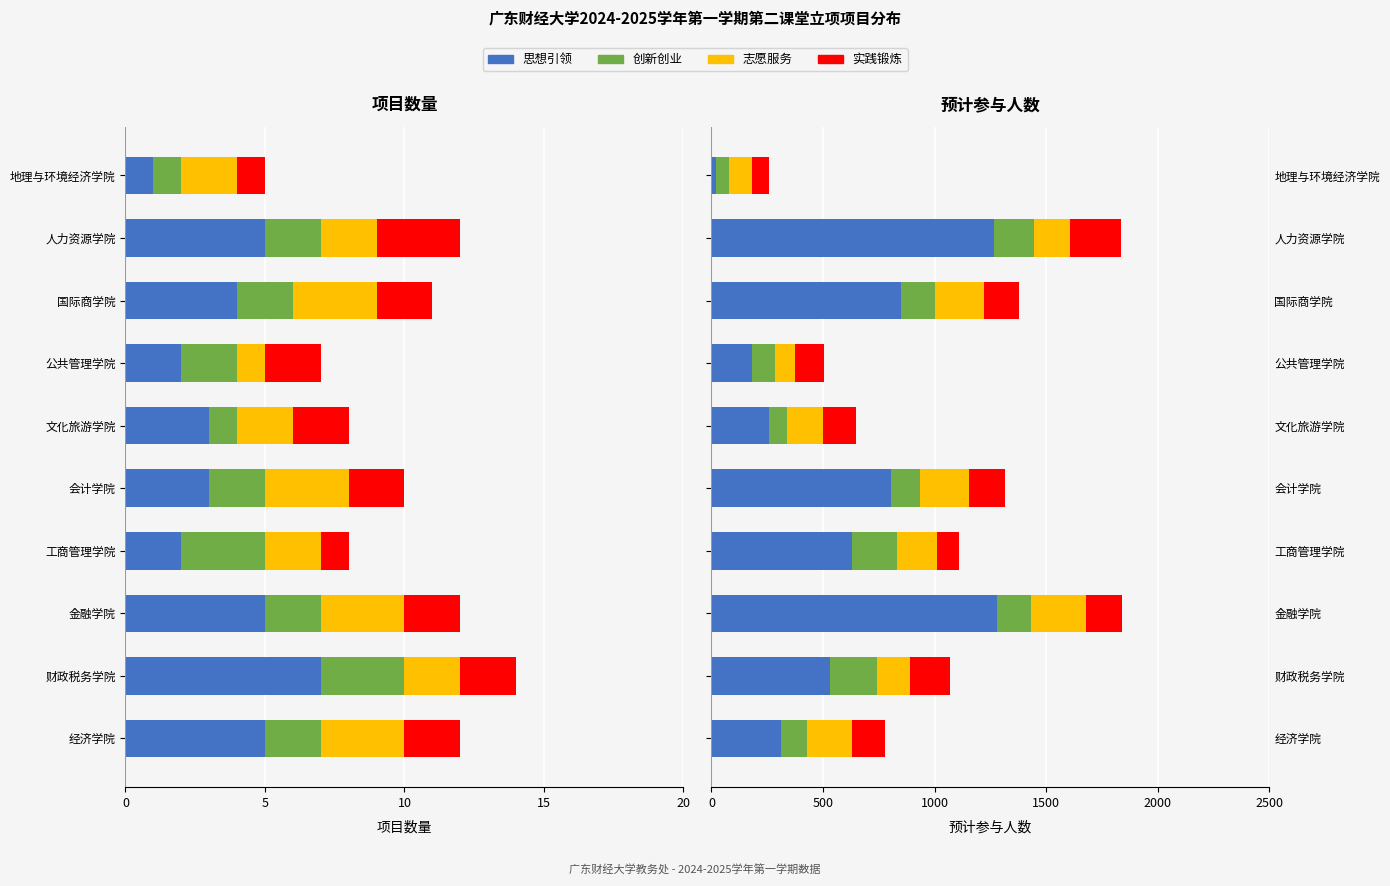

Which series has the largest range (max minus min)?

思想引领